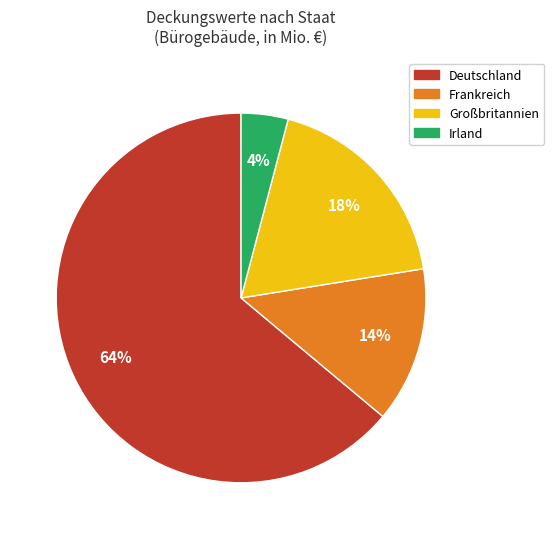

To the nearest percent, what is the average slice percentage?

25%